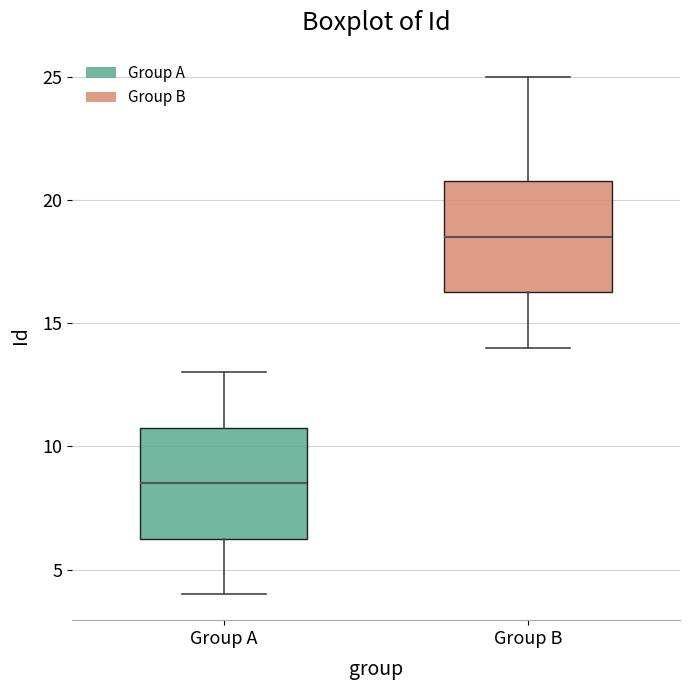

Reading left to right, transcribe this box plot: for each box, give where its median line is, the range the box spans, and where its two whiskers end, as read against the y-axis. The values are not printed on the chart, so give them approximately, as read against the axis.

Group A: median 8.5, box 6.5 to 11.0, whiskers 4.0 to 13.0
Group B: median 18.5, box 16.5 to 21.0, whiskers 14.0 to 25.0